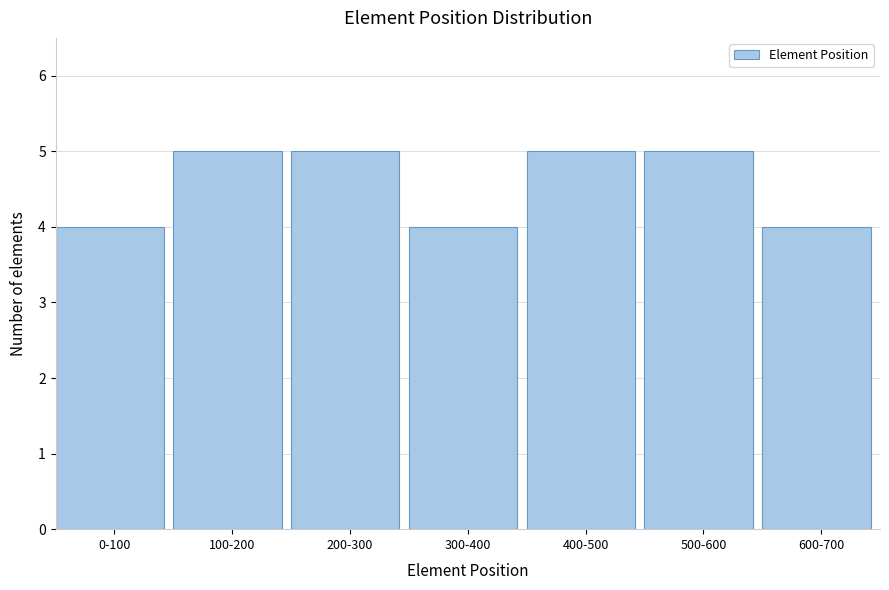

Reading left to right, list all the values displayed in this chart.

0-100=4	100-200=5	200-300=5	300-400=4	400-500=5	500-600=5	600-700=4